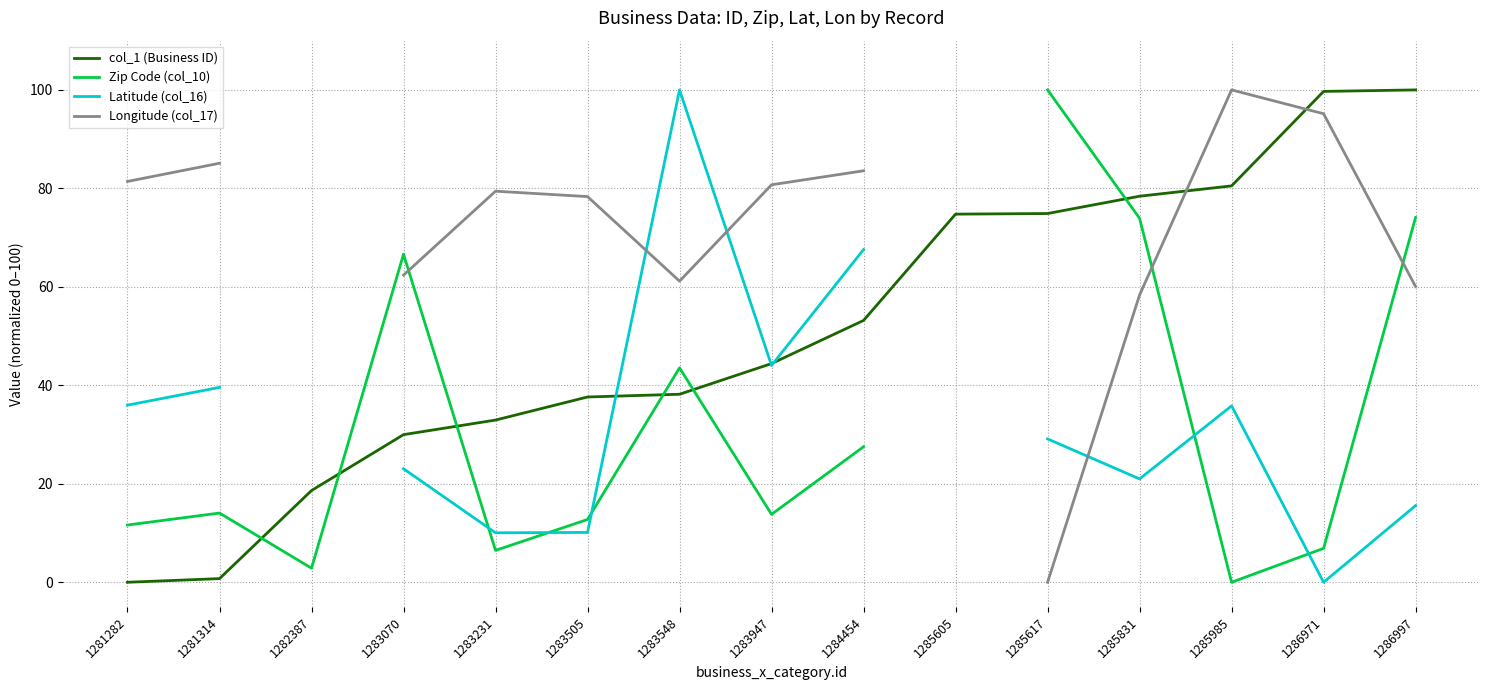

At which category is the sum across all series the highest?

1286997